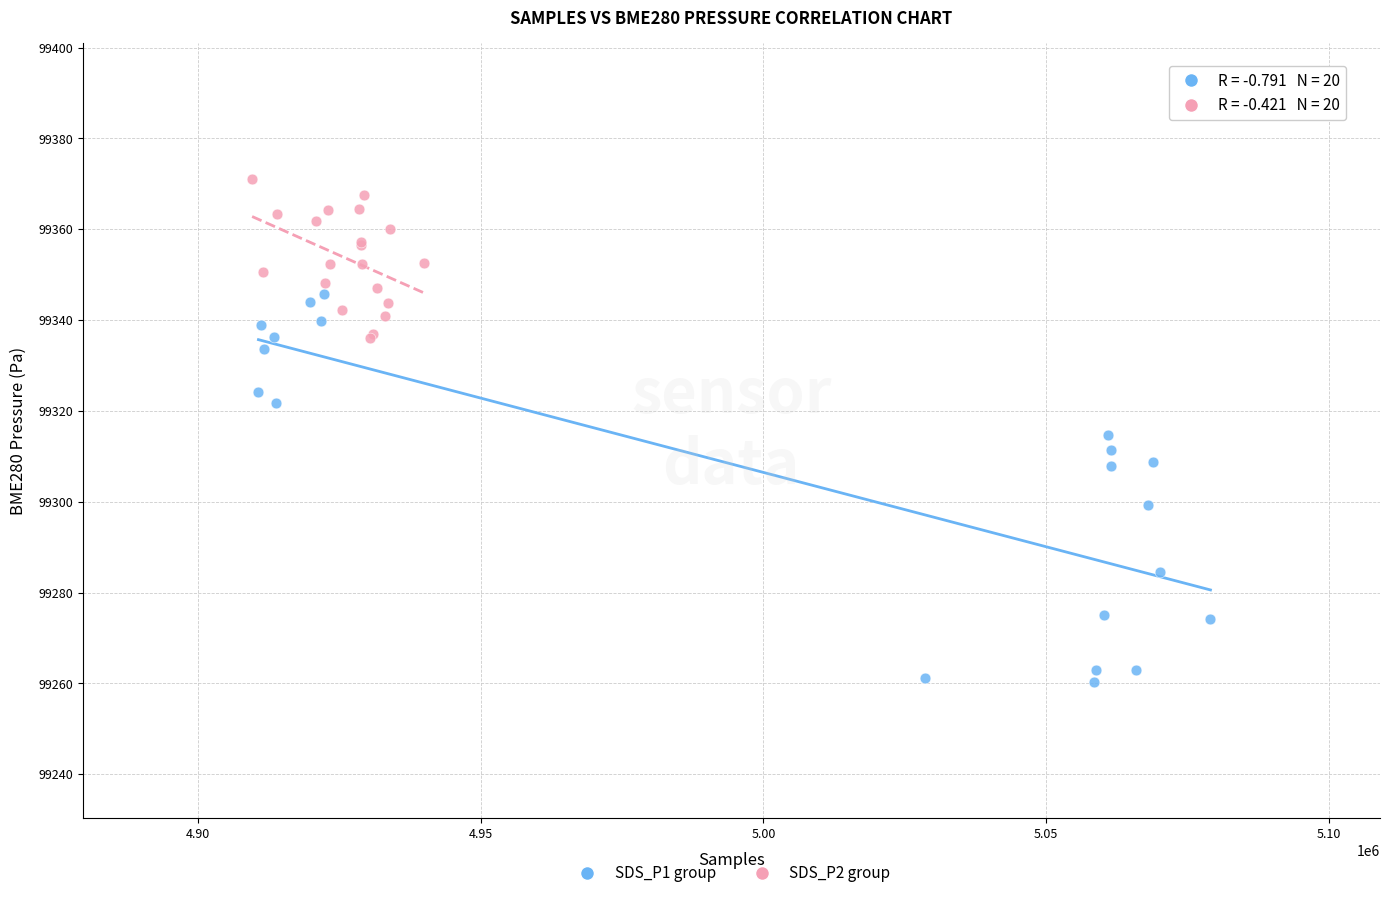

What are all the series names shown in the legend?

SDS_P1 group, SDS_P2 group